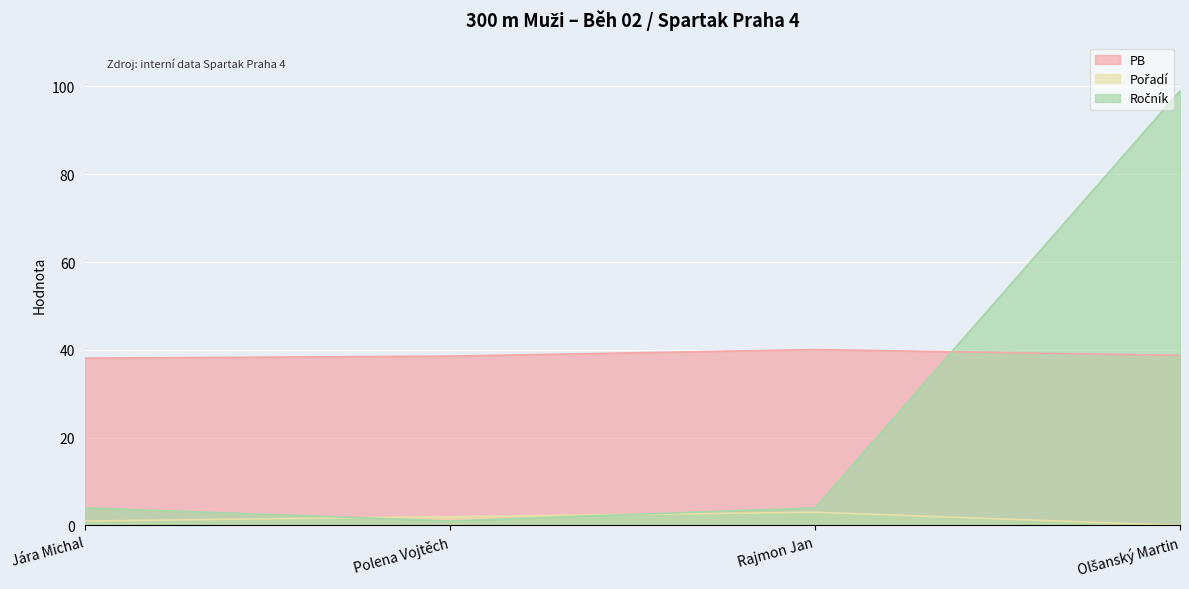

At which label does PB reach its minimum?

Jára Michal